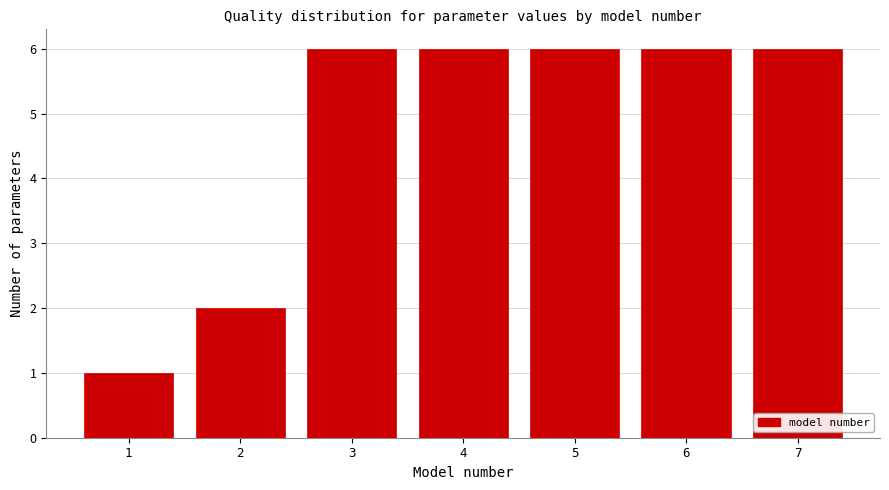

Reading right to left, transcribe all the data shown in this chart.

6	6	6	6	6	2	1